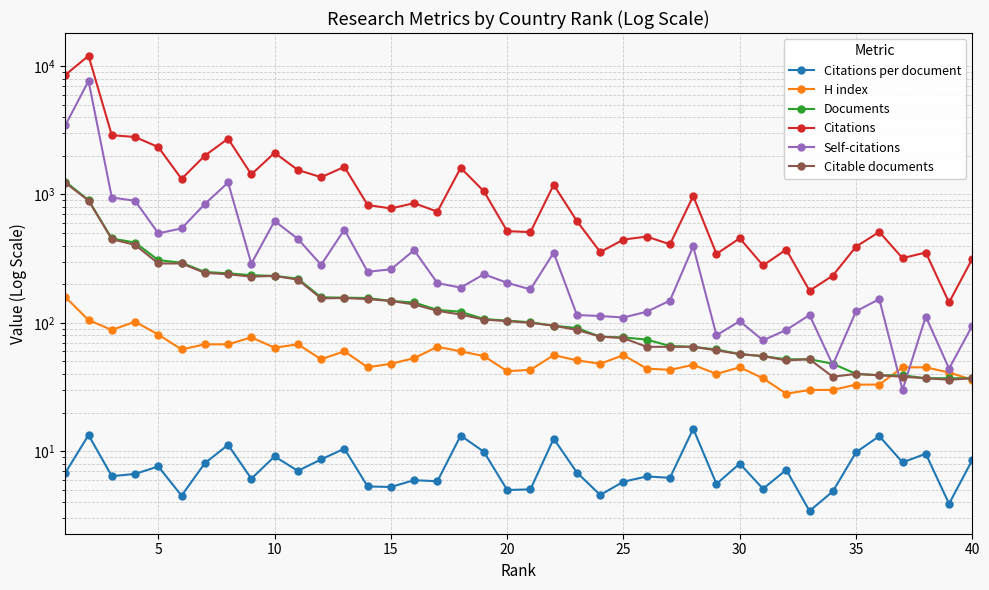

What is the average value of the Self-citations series?

564.2